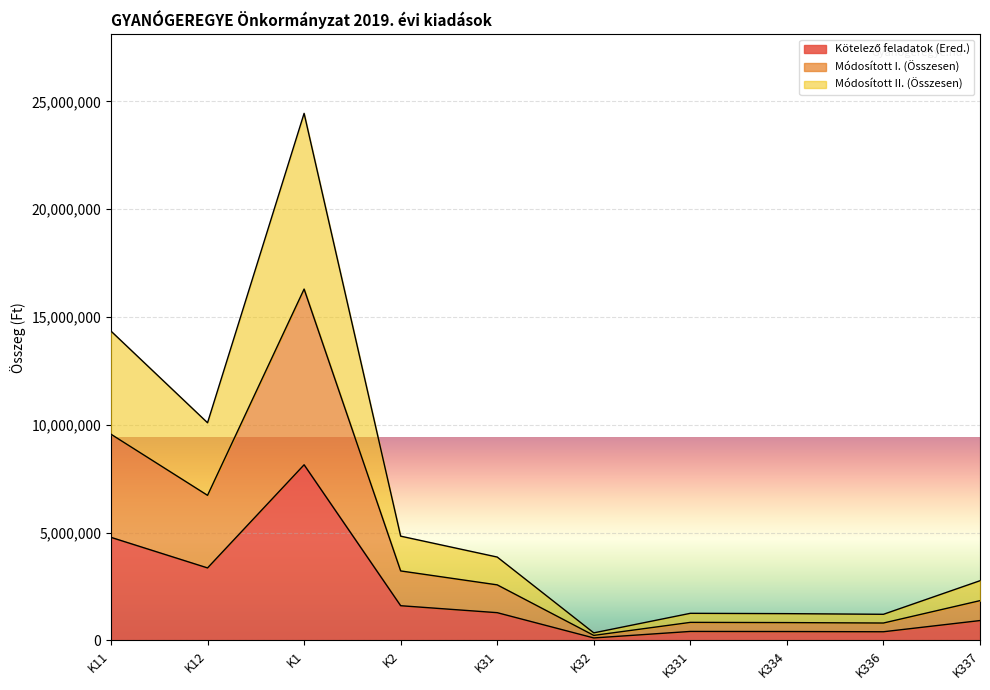

True or false: Kötelező feladatok (Ered.) has a value of 8149000 at K1.

True